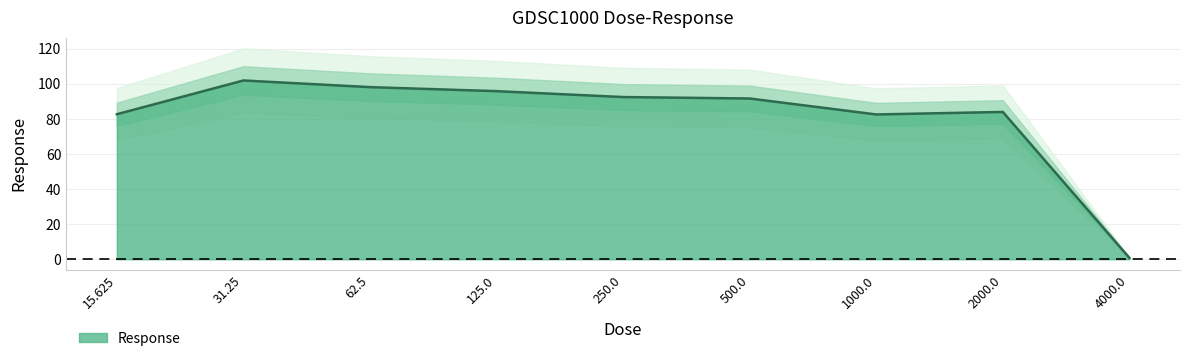

How many series are shown in this chart?

1